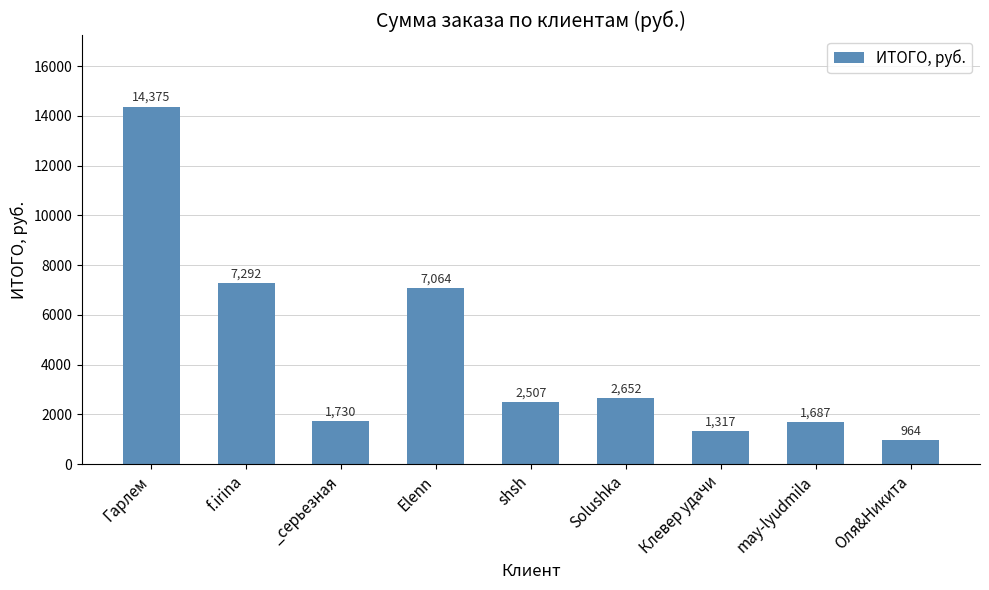

Rank the categories by value from highest to lowest.

Гарлем, f.irina, Elenn, Solushka, shsh, _серьезная, may-lyudmila, Клевер удачи, Оля&Никита